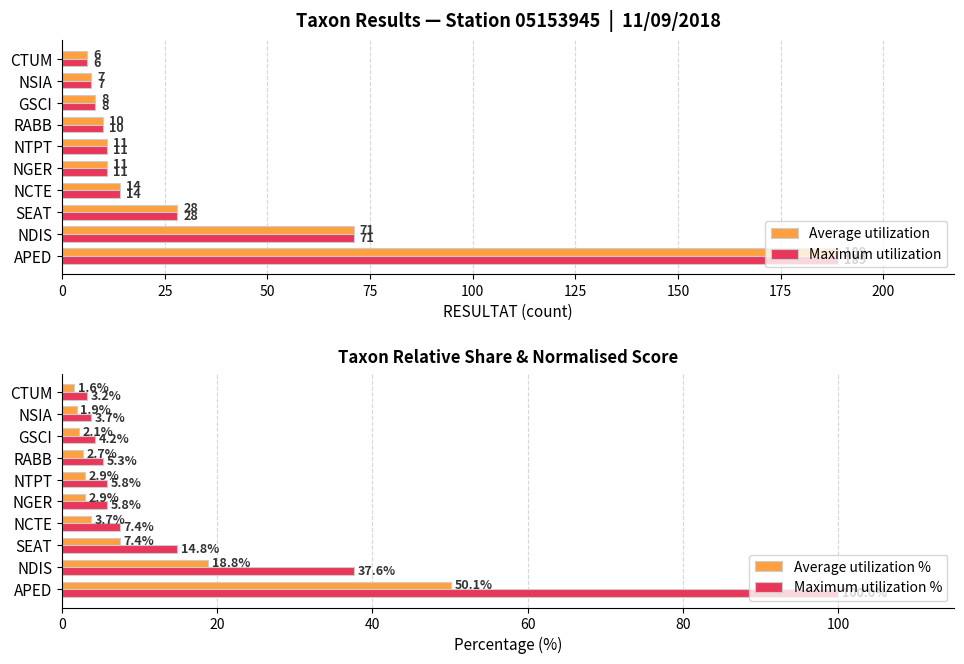

Between 50 and 125, which series saw the biggest shift?

Average utilization